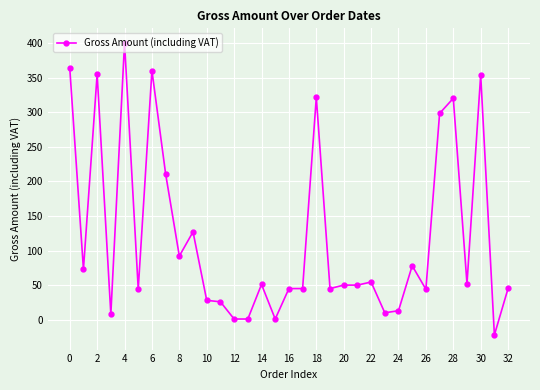

What is the difference between the maximum and minimum values?

422.1